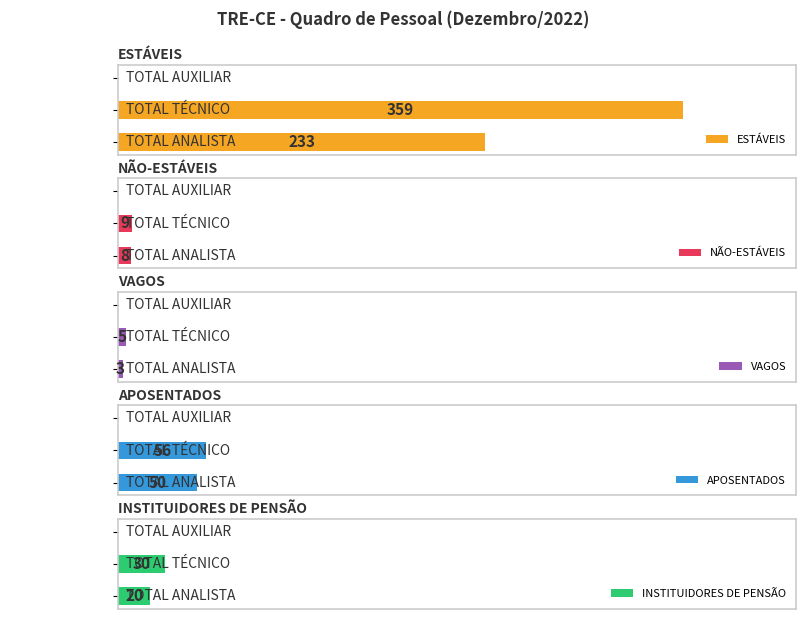

Are the bars grouped side by side (vs. stacked)?

Yes